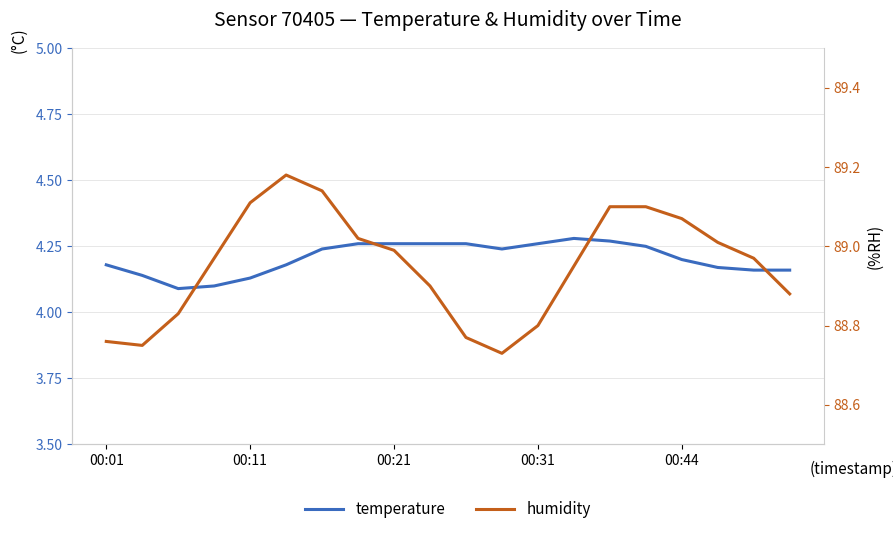

Which category has the highest value in the humidity series?

5